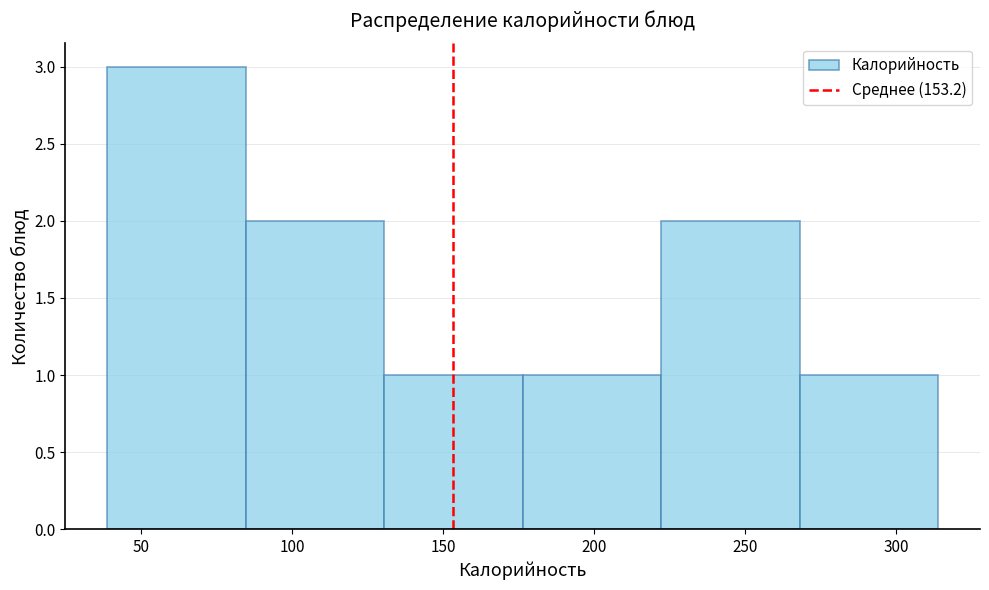

How tall is the bar that spans 175 to 220 on the x-axis? Neither the bar edges nor the heights are printed on the chart, so give them approximately, as read against the axes.

1